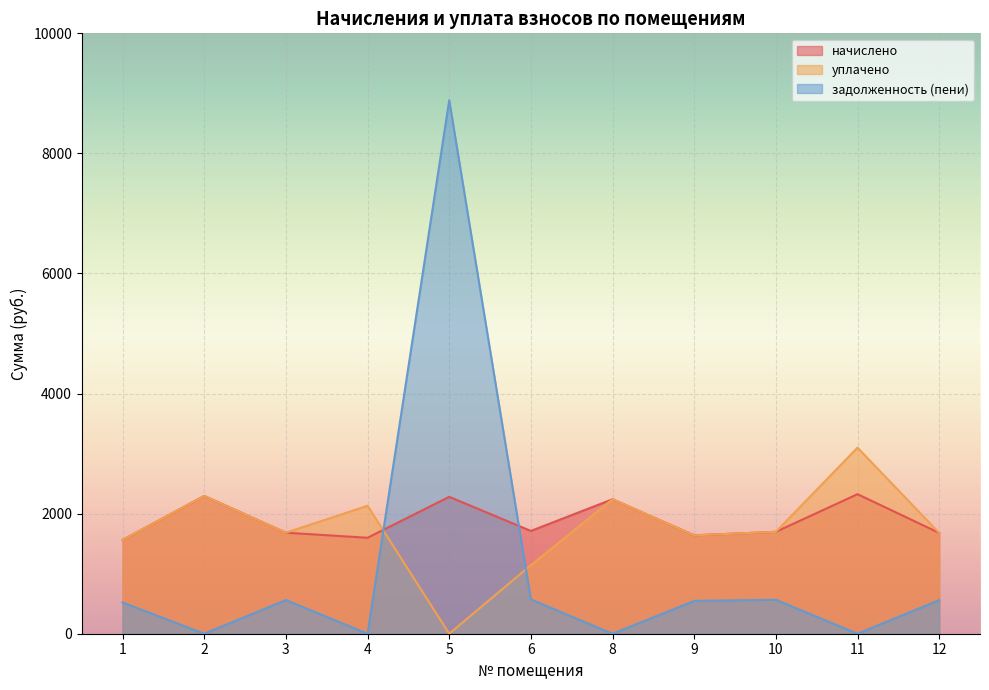

Rank the series at 3 from lowest to highest value.

задолженность (пени), начислено, уплачено